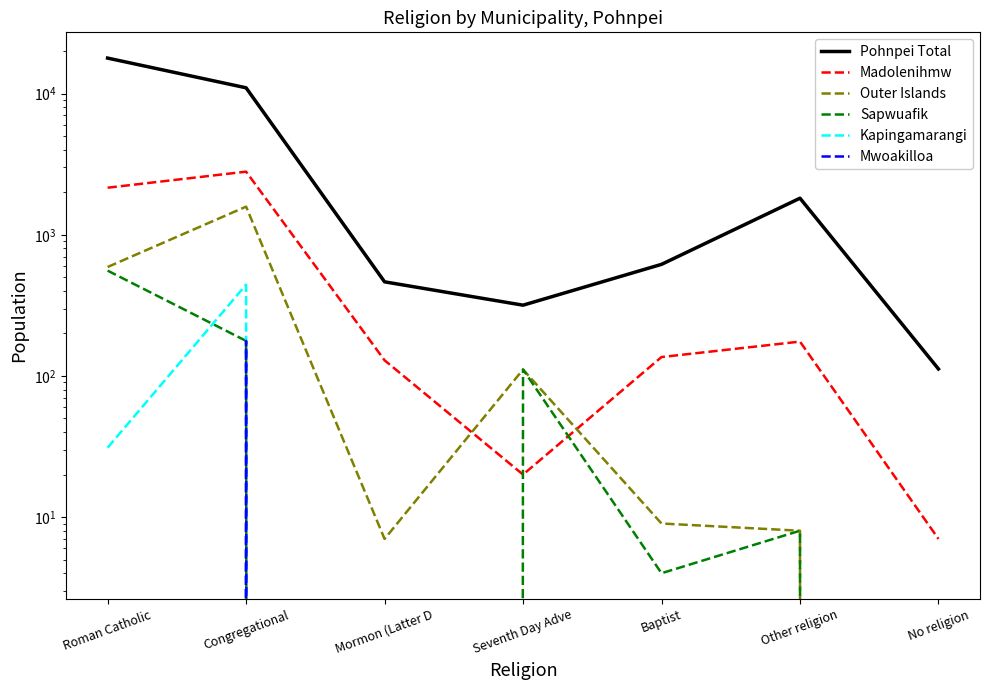

Is this an area chart (filled region under the line)?

No